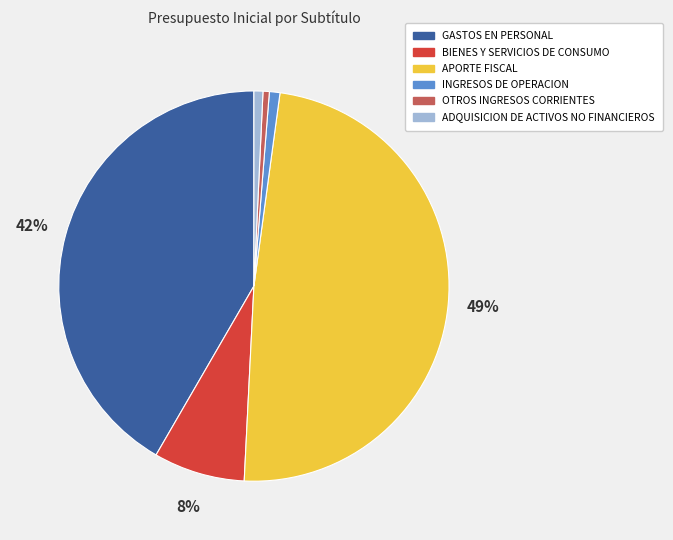

Does ADQUISICION DE ACTIVOS NO FINANCIEROS represent more than half of the total?

No